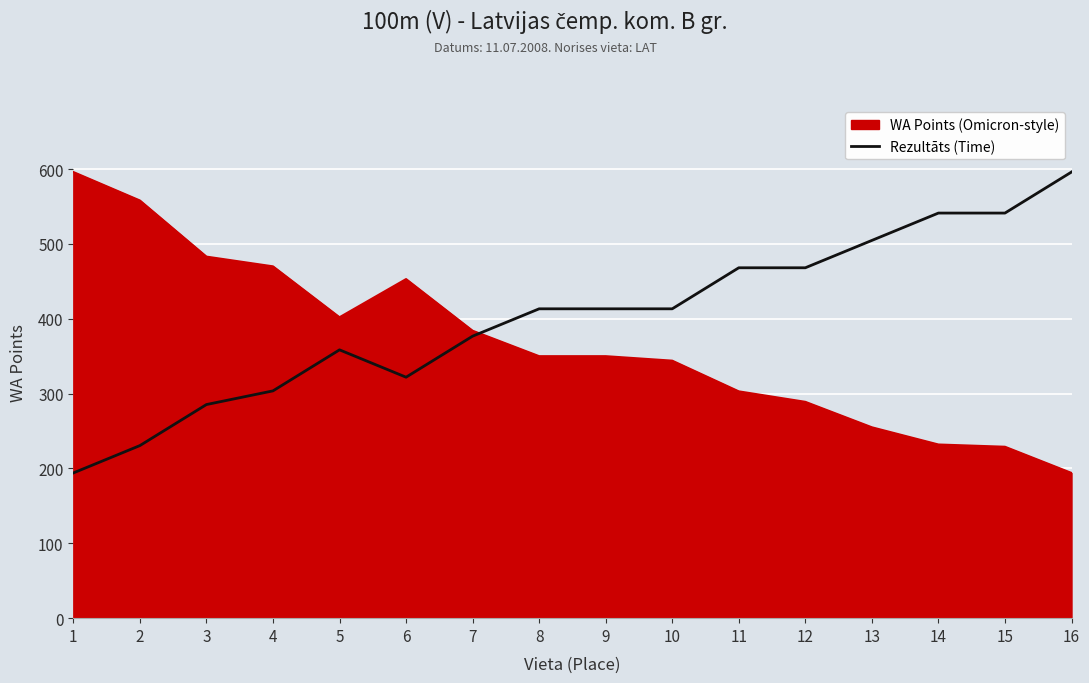

What is the lowest value of the Rezultāts (Time) series?

194.0